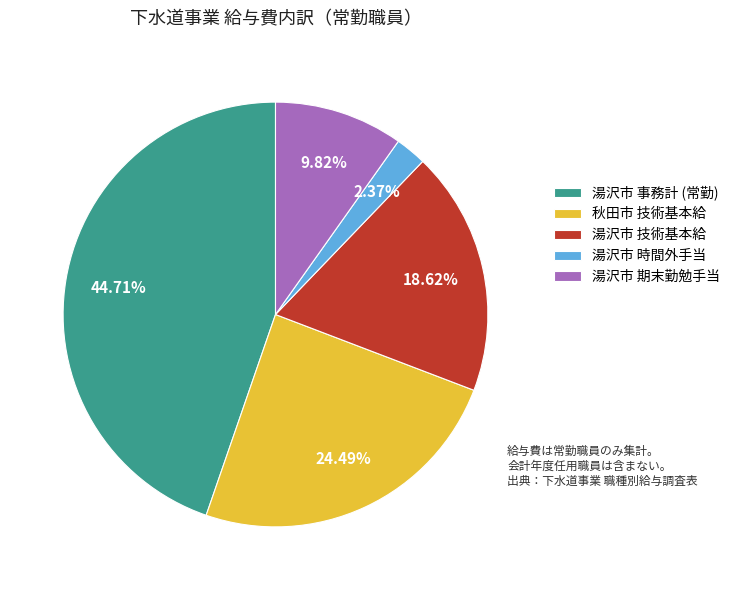

Which slice is the smallest?

湯沢市 時間外手当